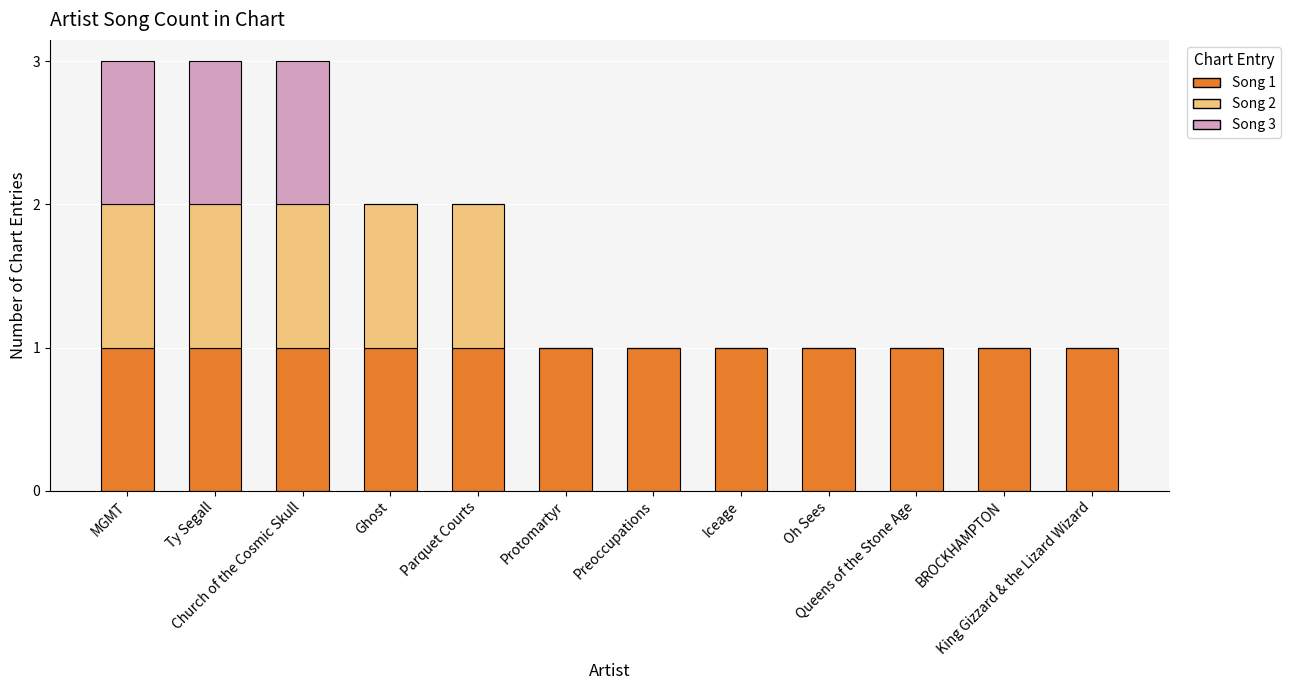

List the series in order of their peak value, lowest first.

Song 1, Song 2, Song 3